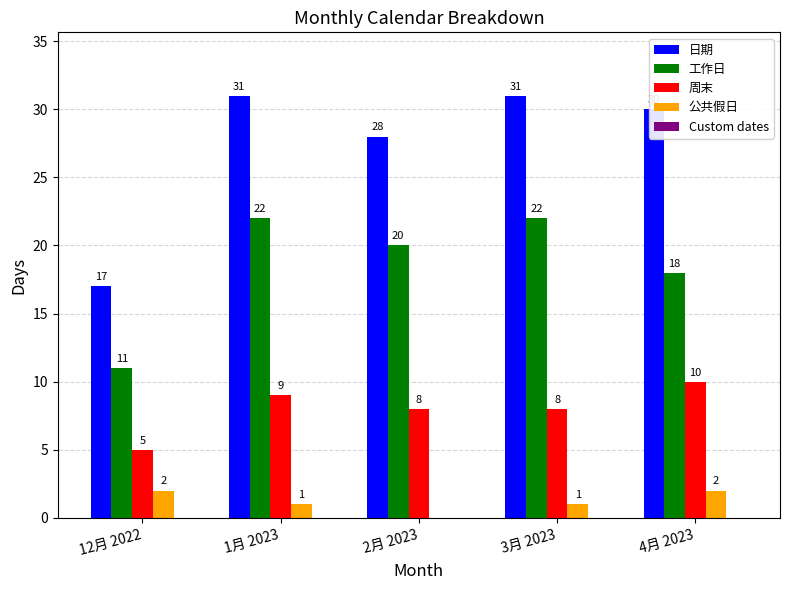

What is the sum of all 周末 values?

40